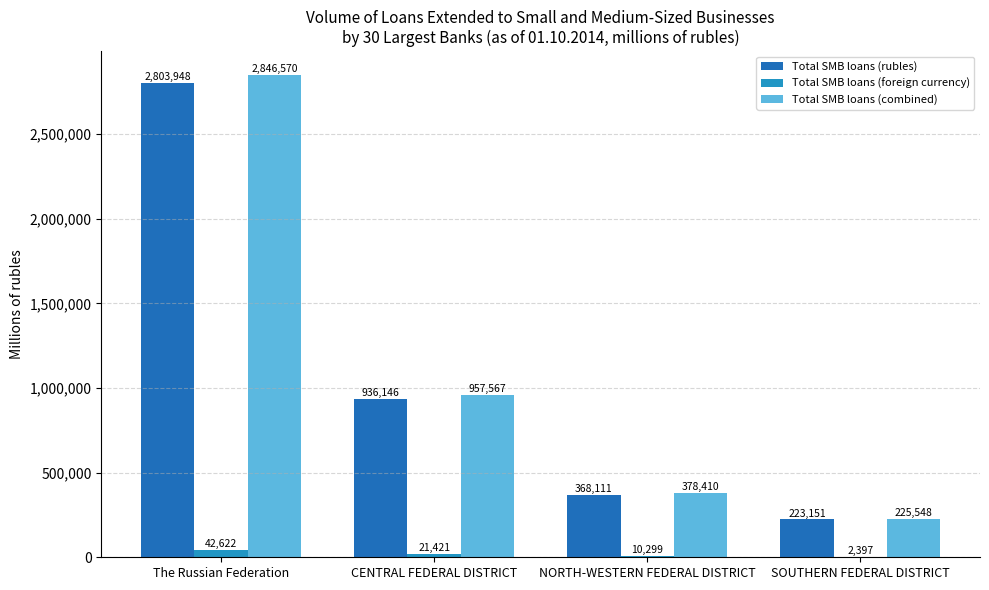

Which label corresponds to the largest value in the chart?

The Russian Federation